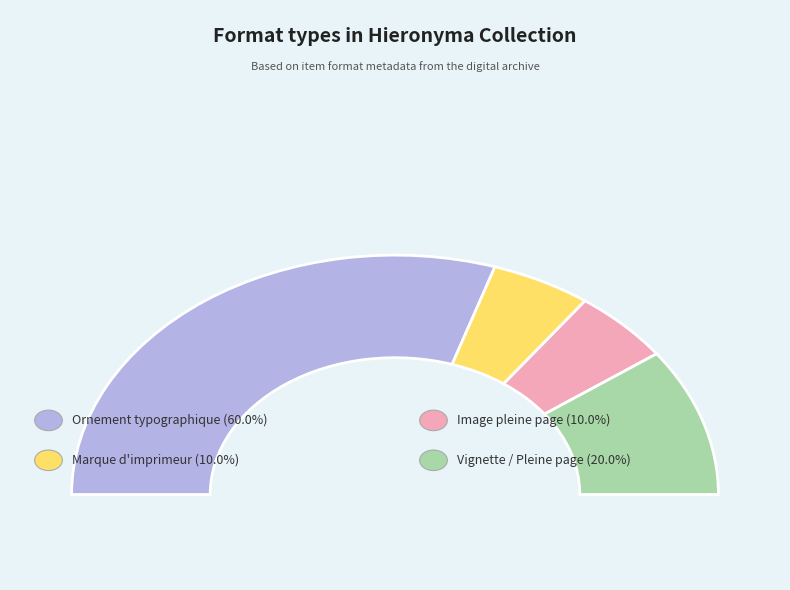

Do Marque d'imprimeur and Image pleine page together represent more than half of the pie?

No